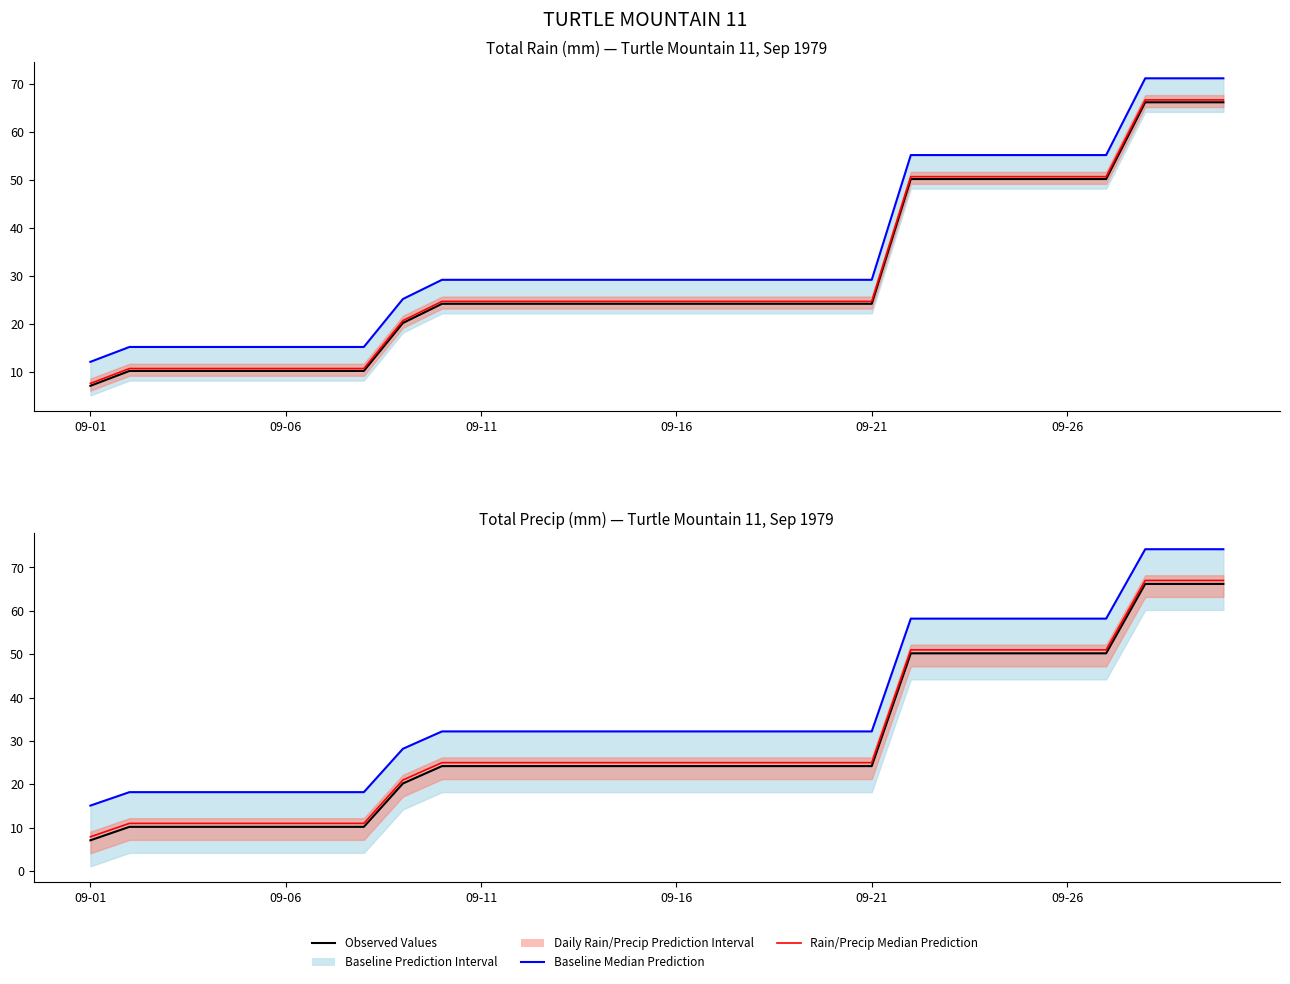

List the series in order of their peak value, highest first.

Baseline Median Prediction, Precip Median Prediction, Rain Median Prediction, Observed Values